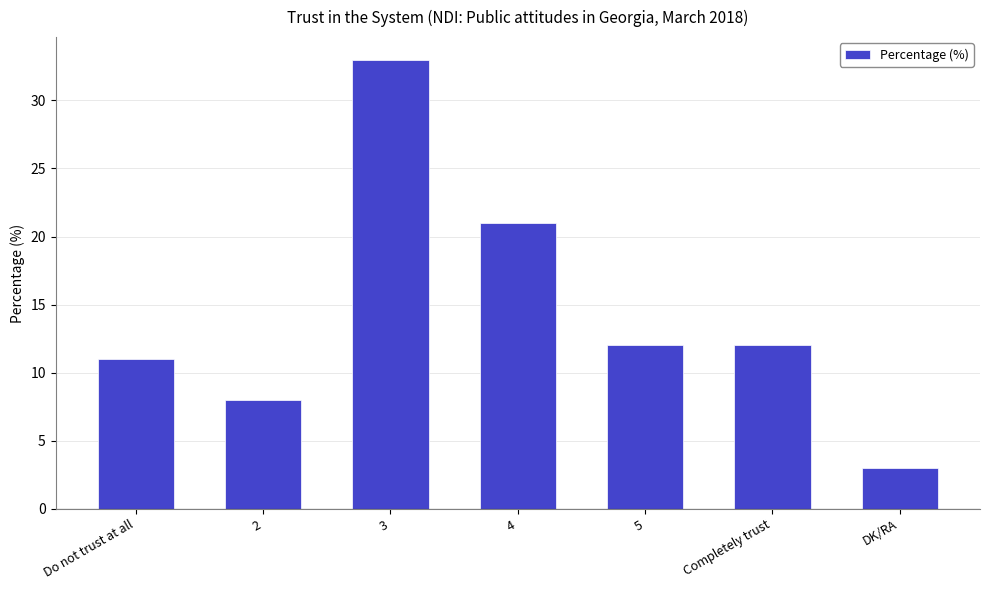

Is it true that the value at Completely trust is 12?

True